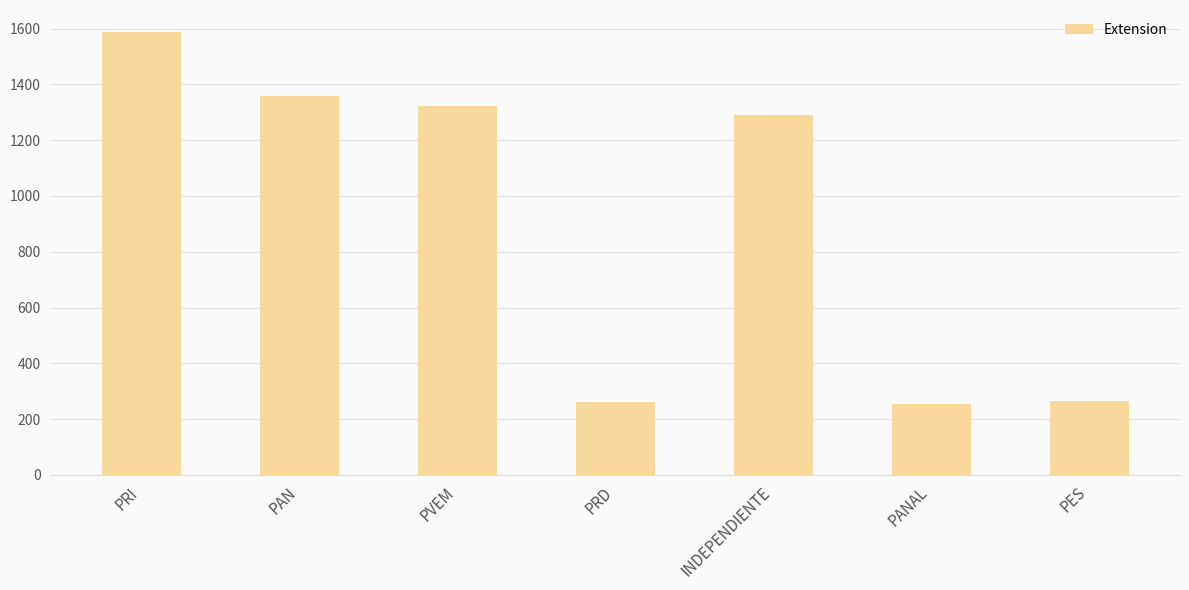

How many data points are less than 1289?

3